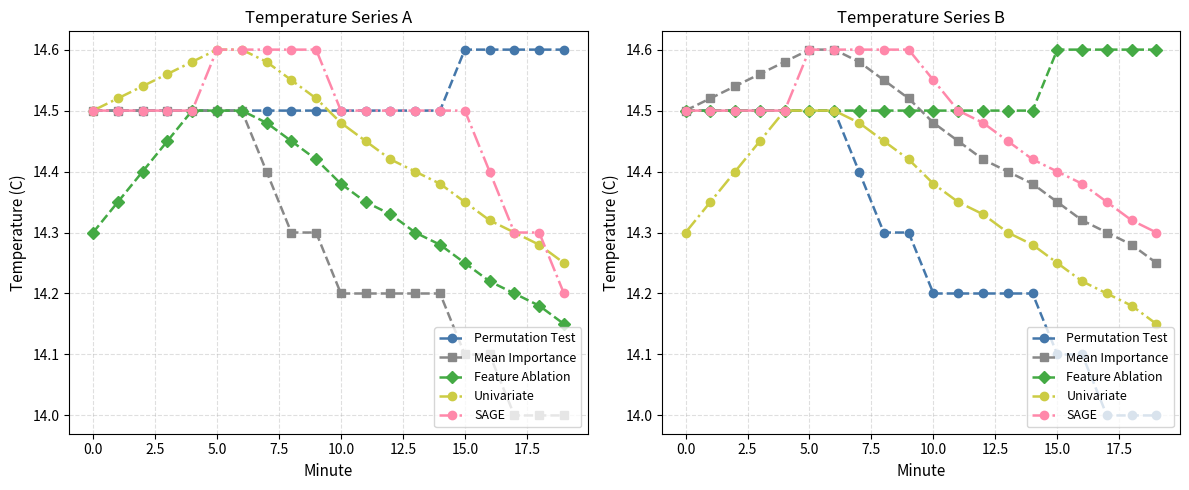

What is the label of the 4th point from the right?

16